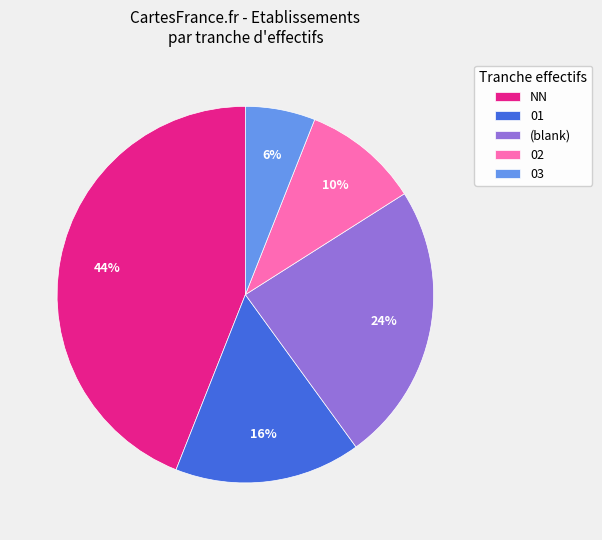

Do (blank) and 02 together represent more than half of the pie?

No